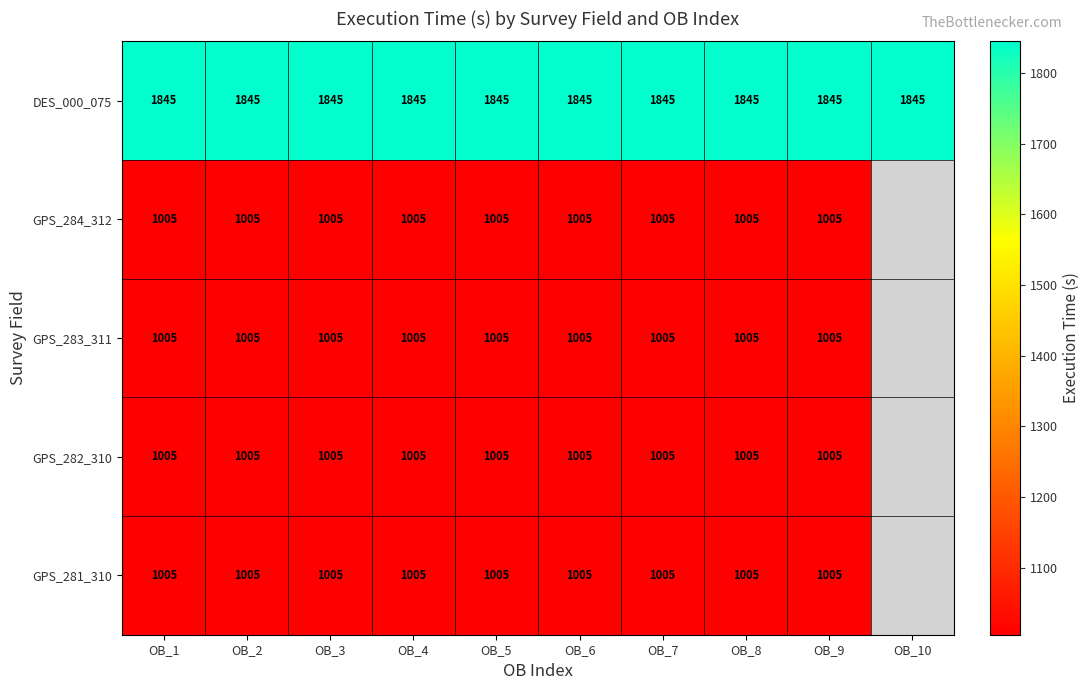

What is the sum of all DES_000_075 values?

18450